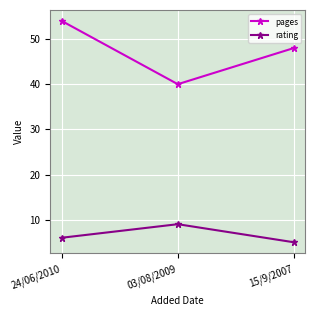

Which series changed the most between 24/06/2010 and 03/08/2009?

pages